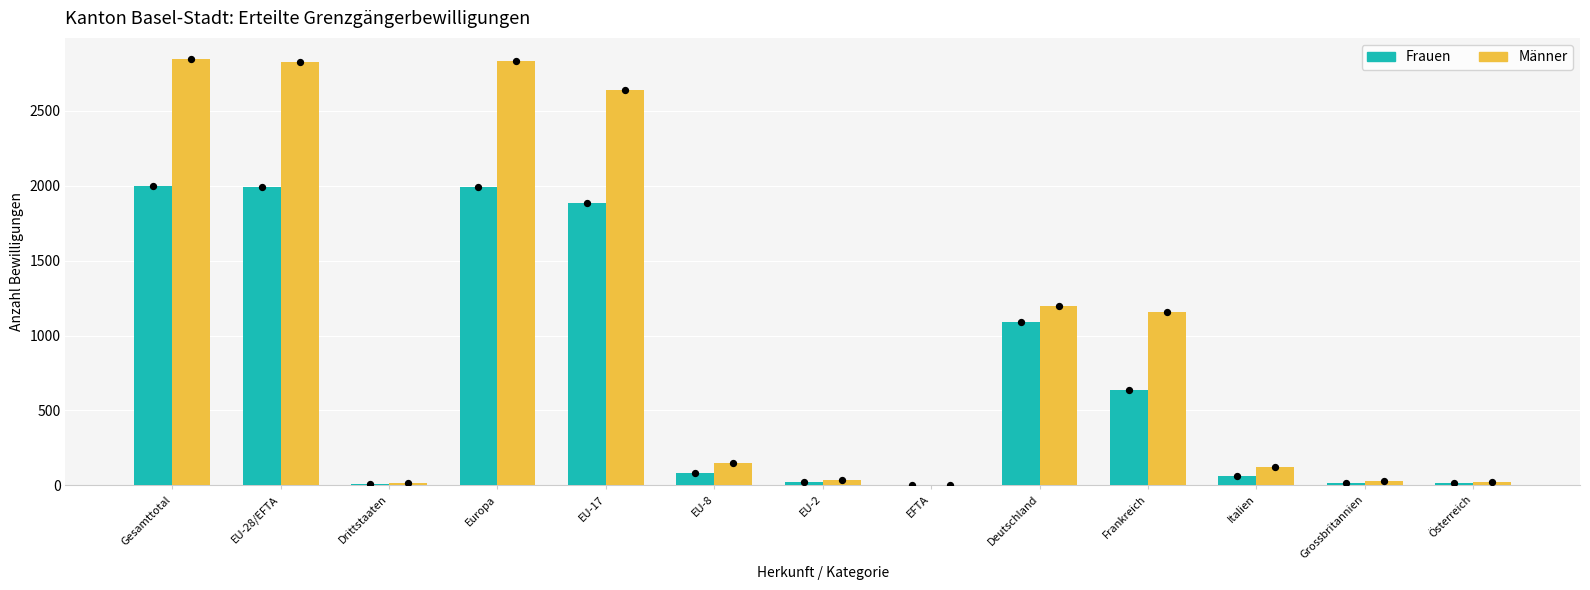

What is the total value across all series at Drittstaaten?

25